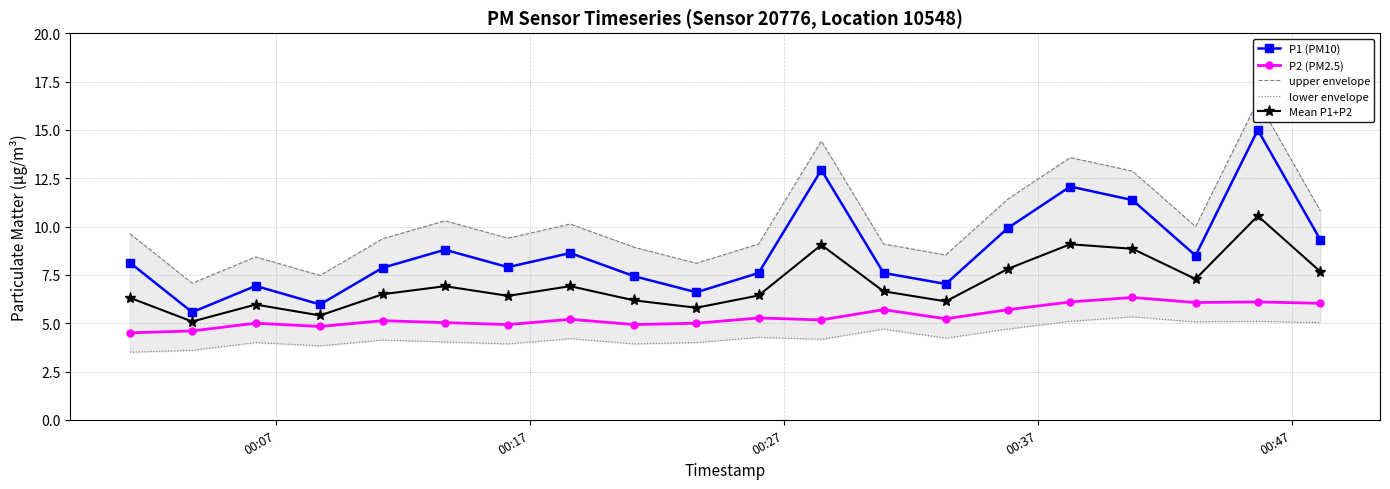

What is the lowest value of the P1 (PM10) series?

5.6